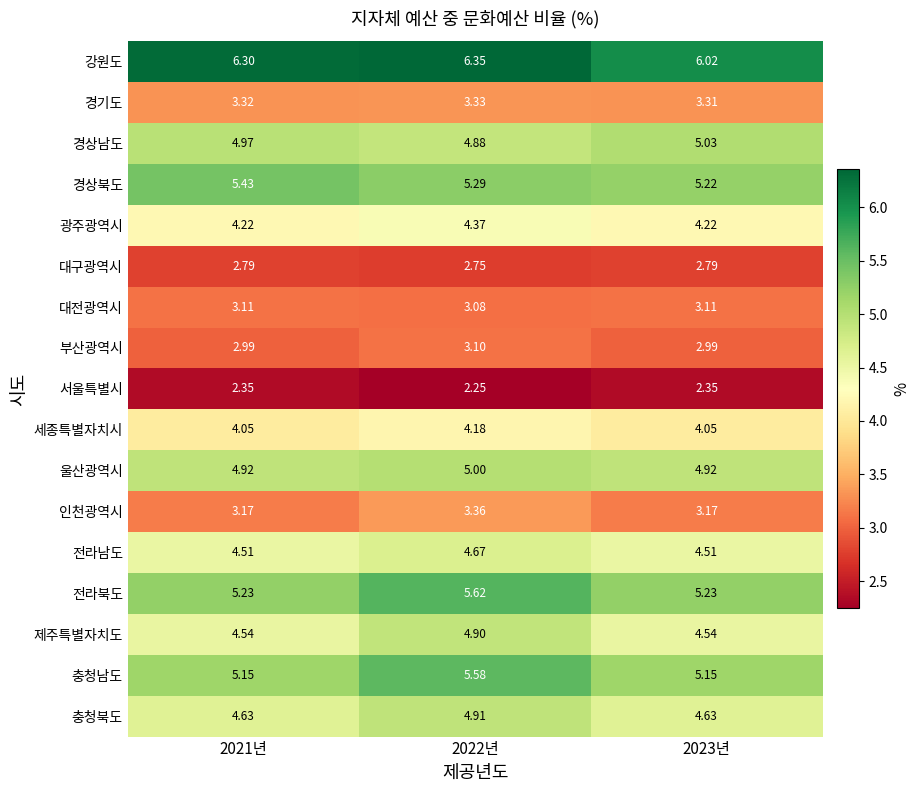

Which series changed the most between 2021년 and 2022년?

충청남도